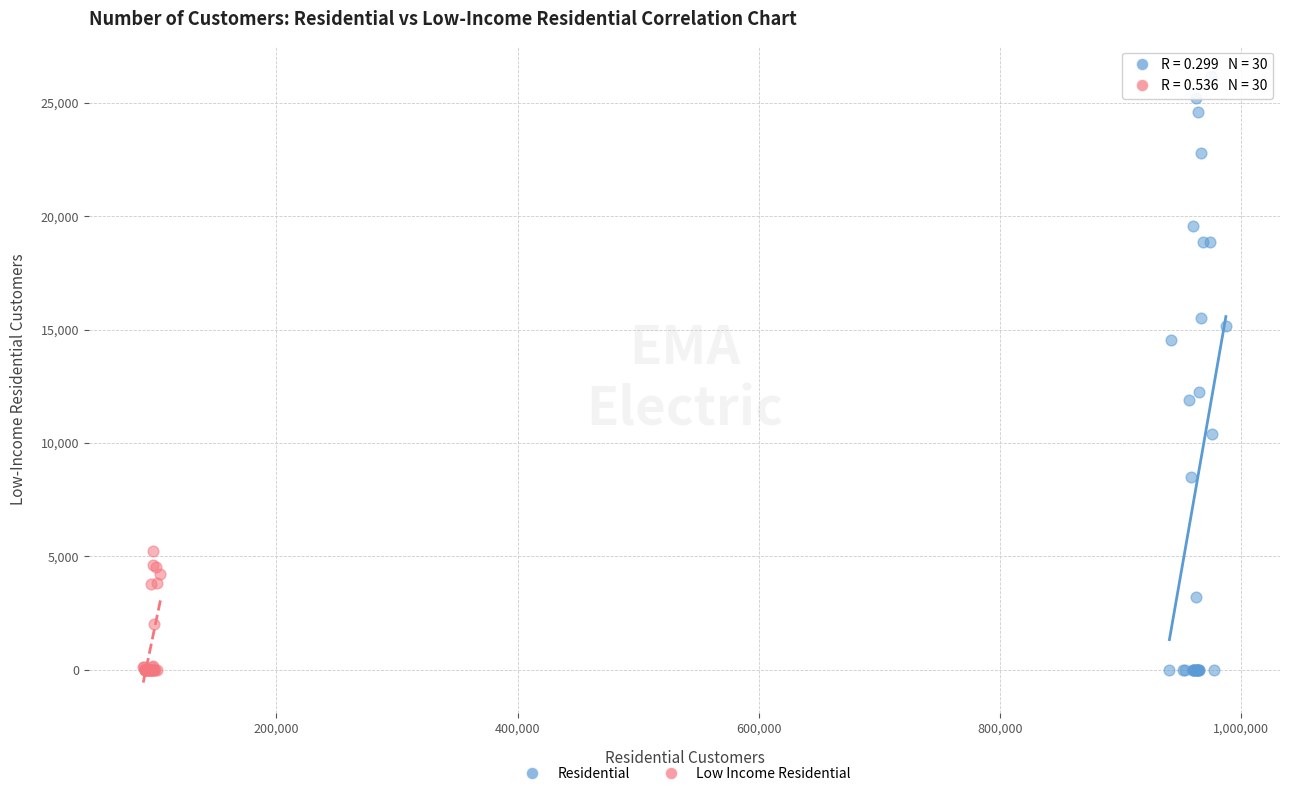

Which series reaches the maximum Y coordinate?

Residential